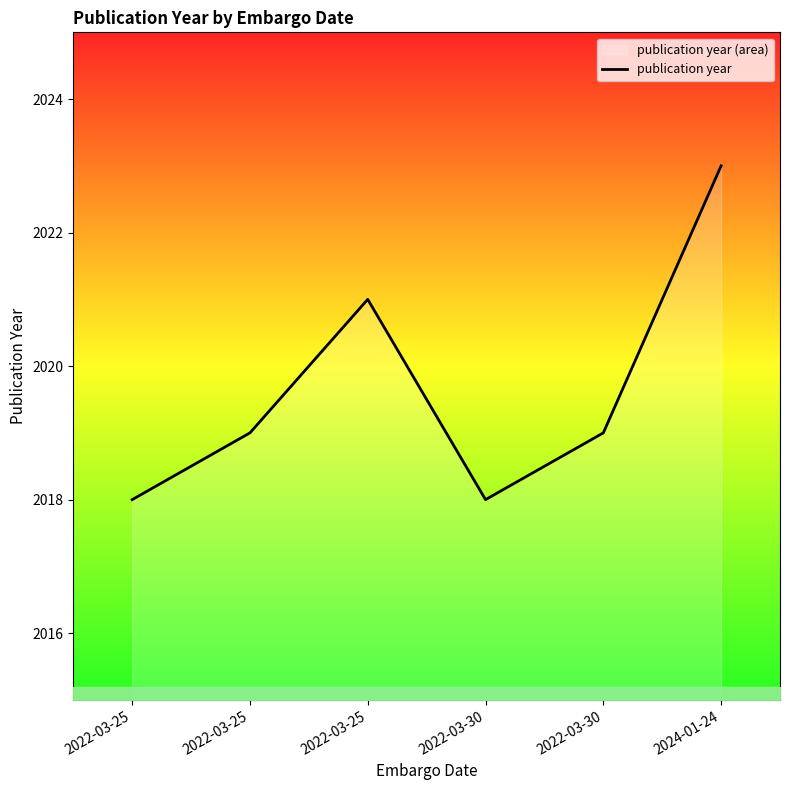

Where does the data first go above 2019?

2022-03-25